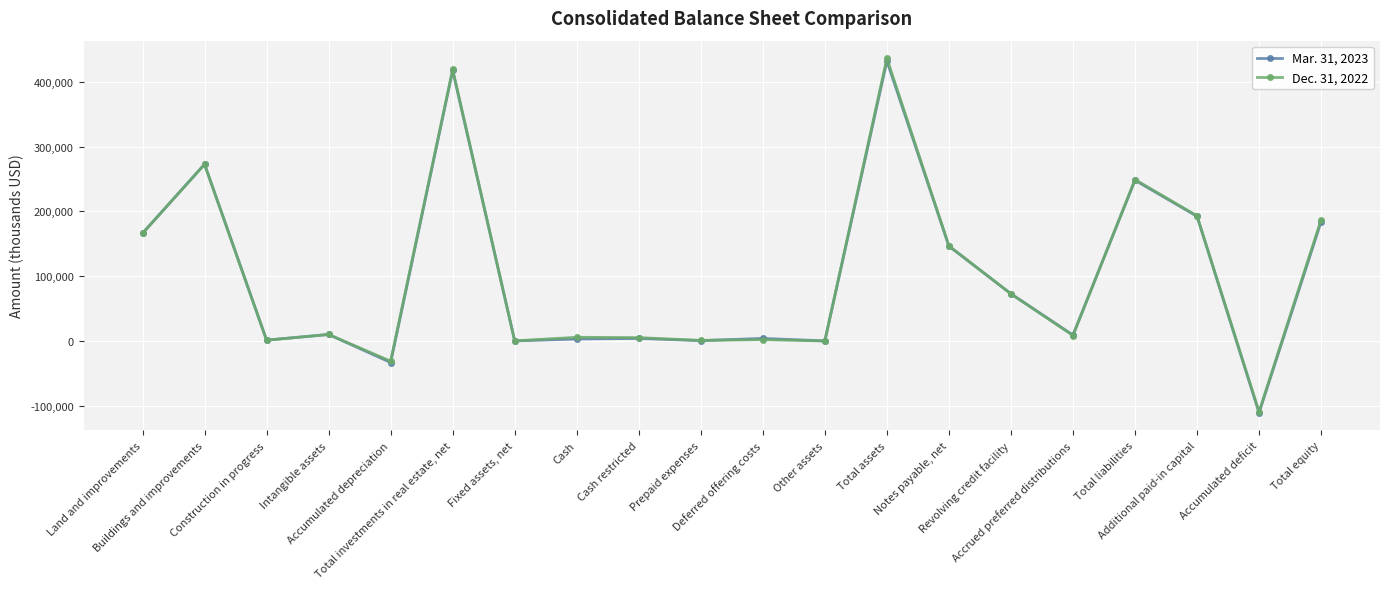

What is the total value across all series at Total investments in real estate, net?

836553